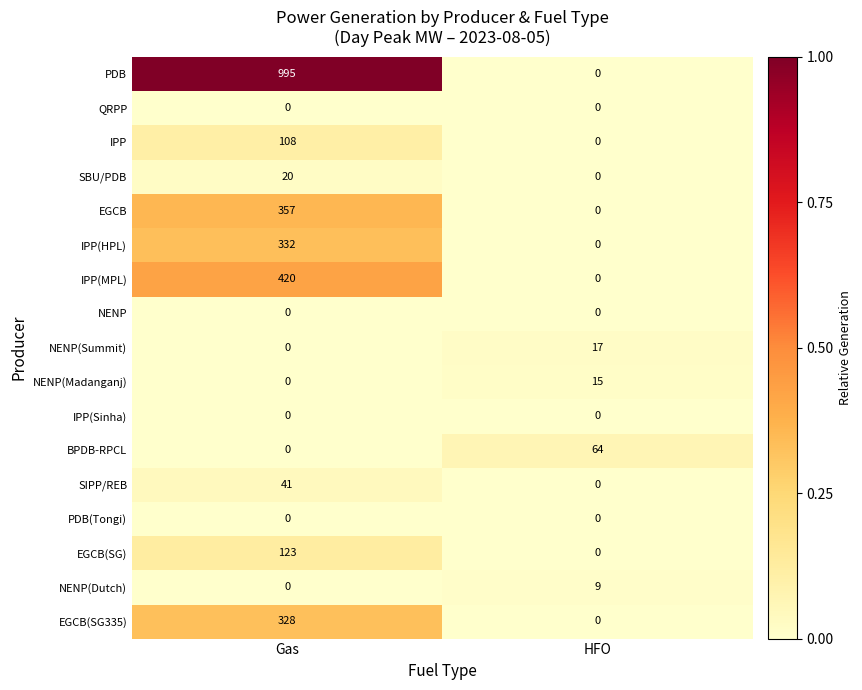

How many distinct data groups are displayed?

17